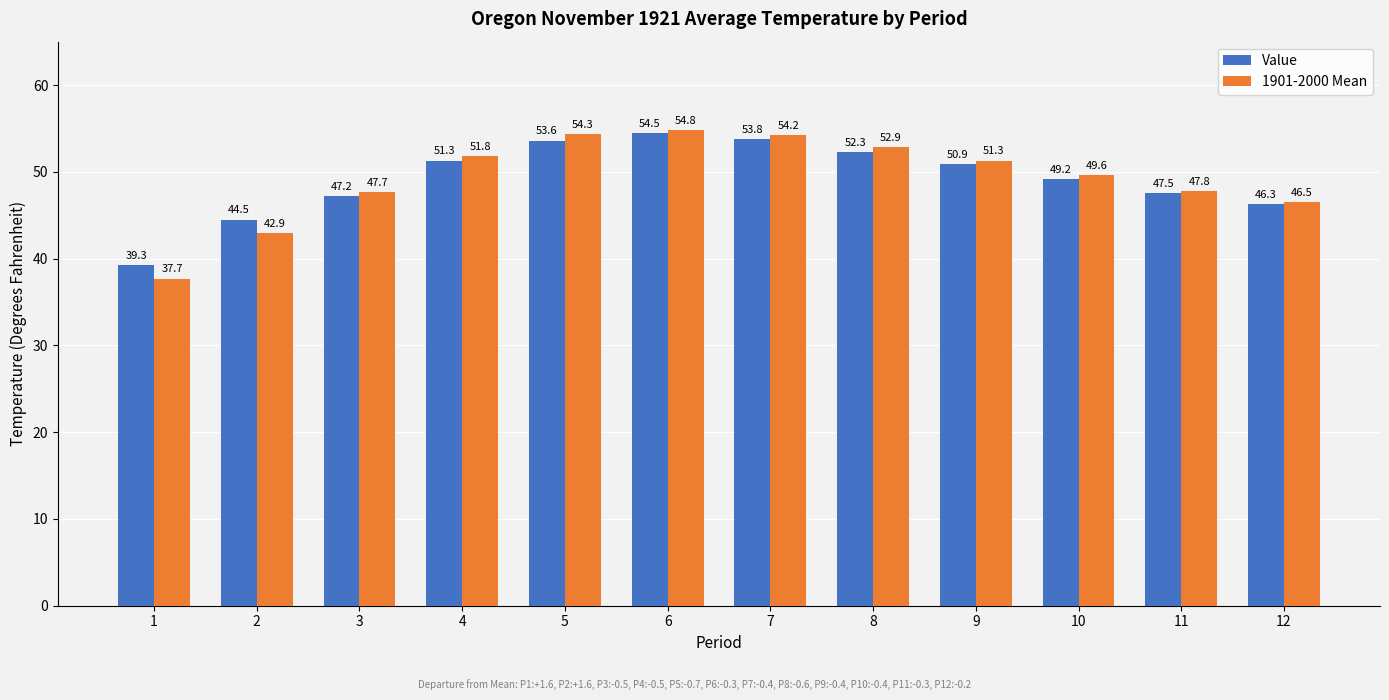

What value does the Value series have at 3?

47.2